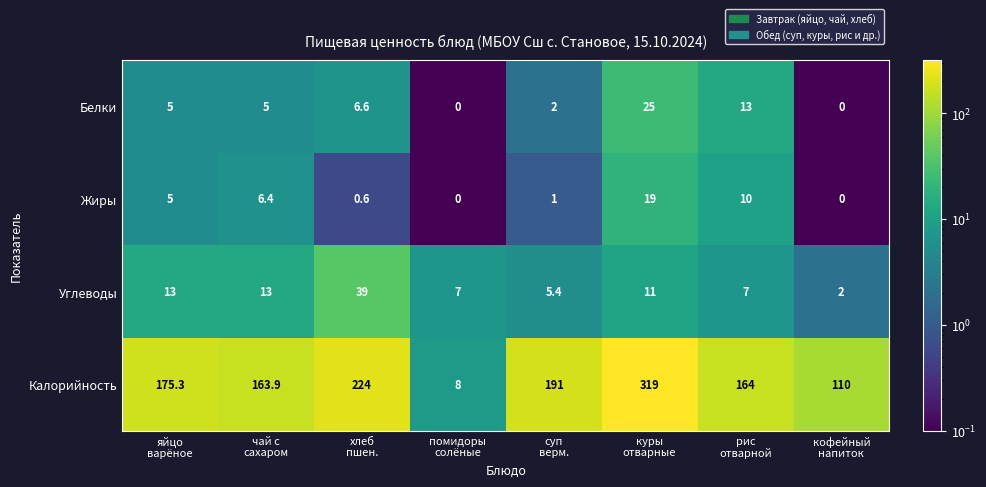

What is the maximum value shown in the chart?

319.0